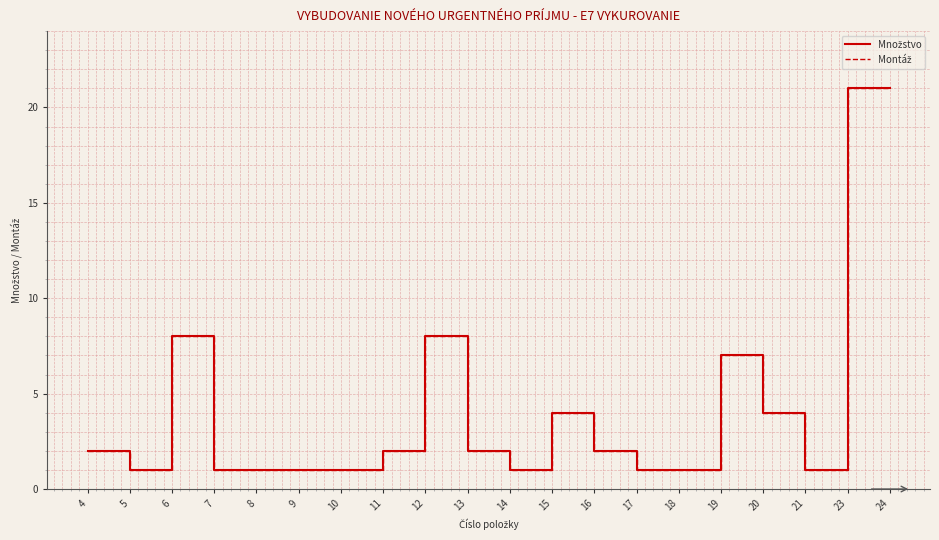

Where does the Množstvo series first go above 2?

6